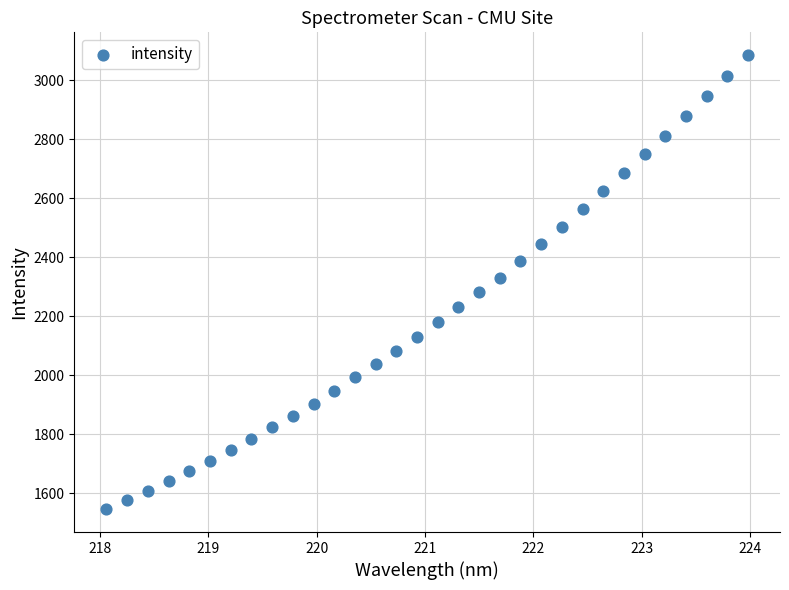

What is the range of X values (max minus min)?

5.9